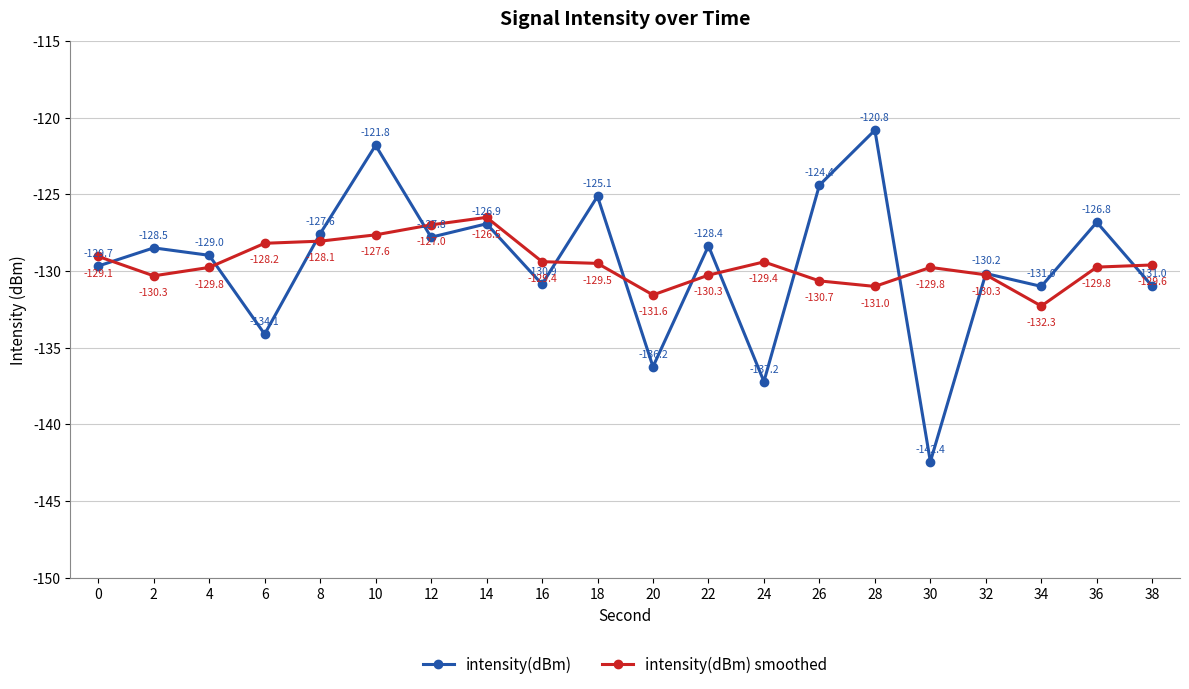

Rank the series by their maximum value, from highest to lowest.

intensity(dBm), intensity(dBm) smoothed